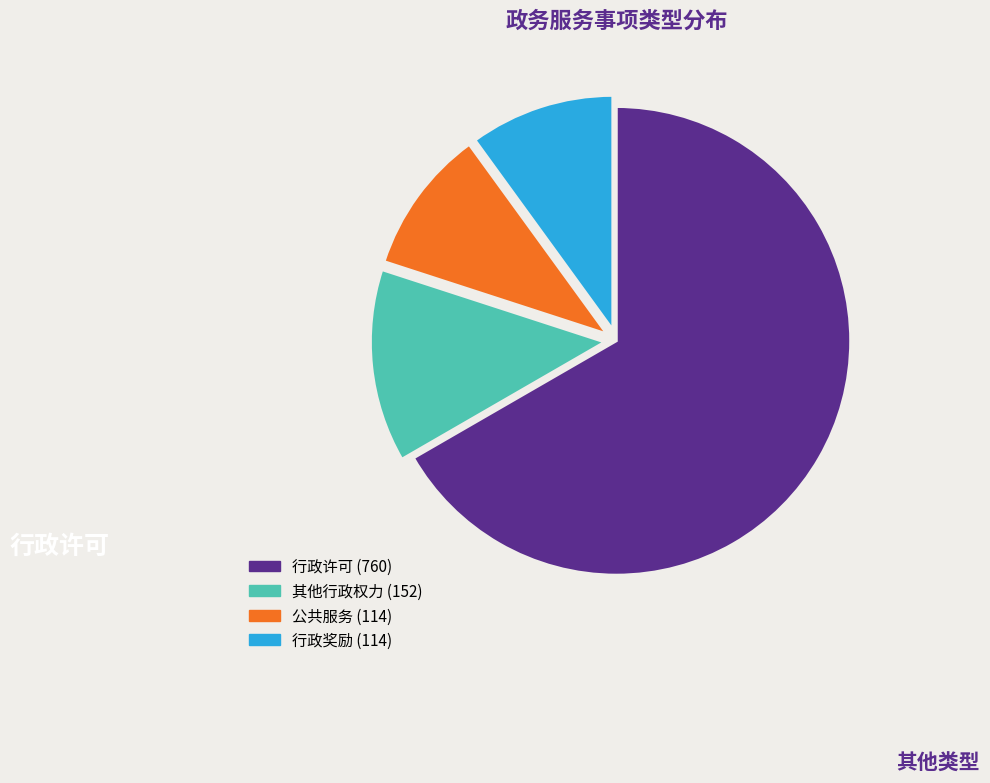

How many segments does this pie chart have?

4